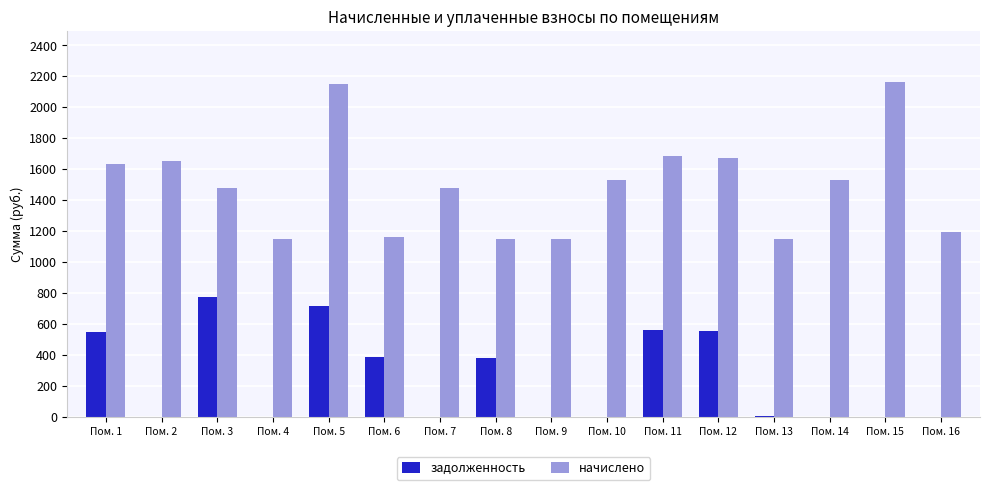

What is the average value of the задолженность series?

245.5